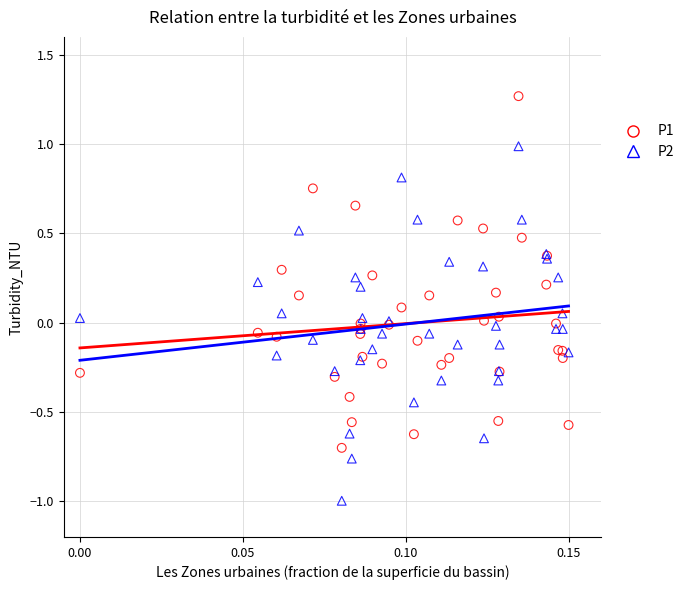

Which series contains the lowest Y value?

P2